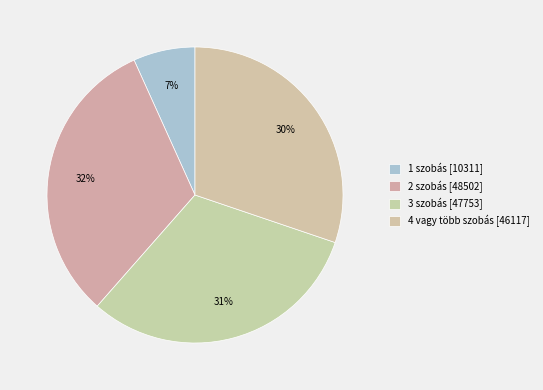

How many segments does this pie chart have?

4